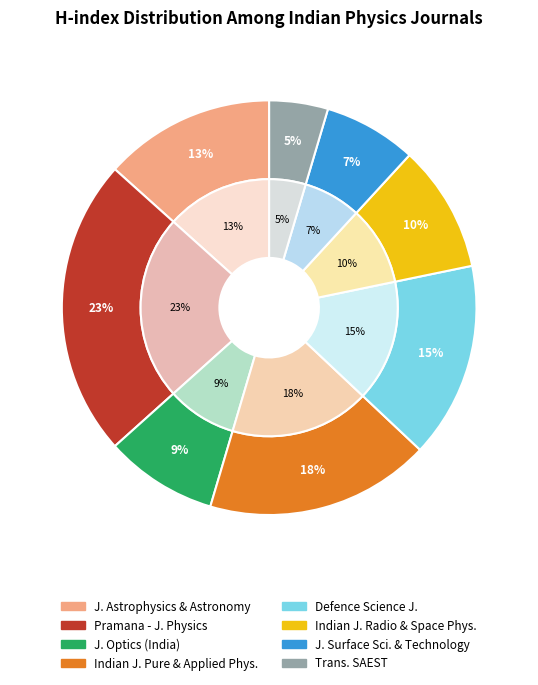

What percentage do Journal of Astrophysics and Astronomy and Pramana - Journal of Physics together represent?

36.6%